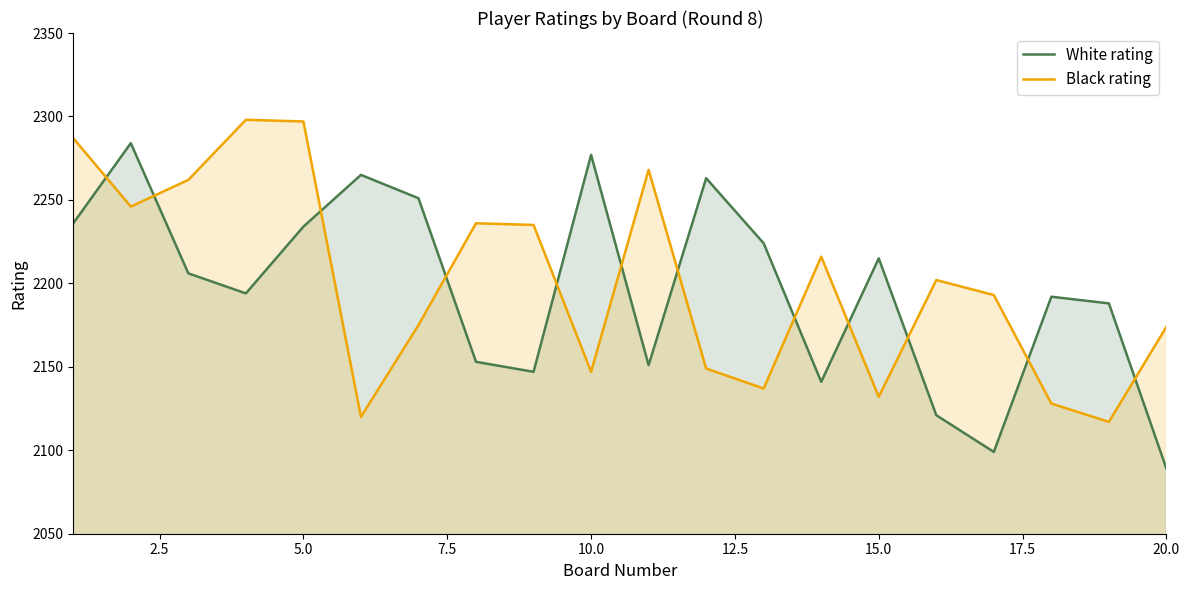

Is the value of White rating at 20.0 greater than the value of Black rating at 5.0?

No